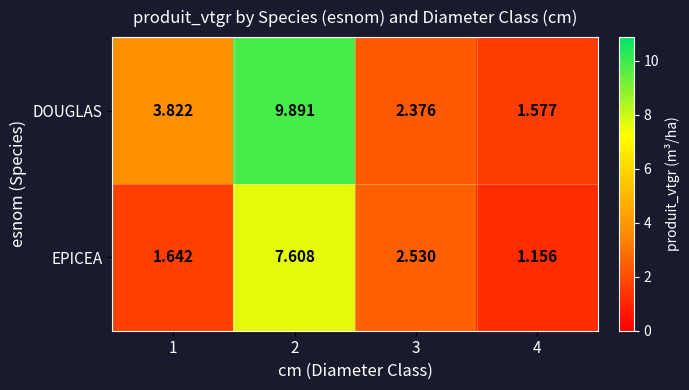

Count the number of data series in this chart.

2